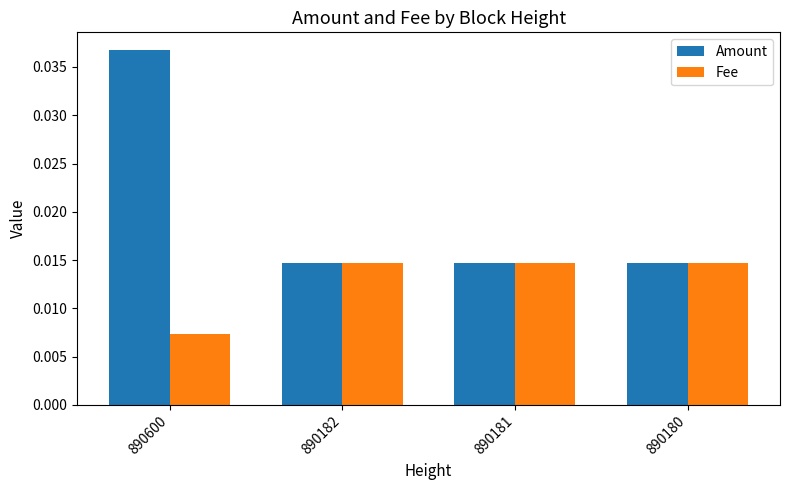

Rank the series by their average value, from highest to lowest.

Amount, Fee